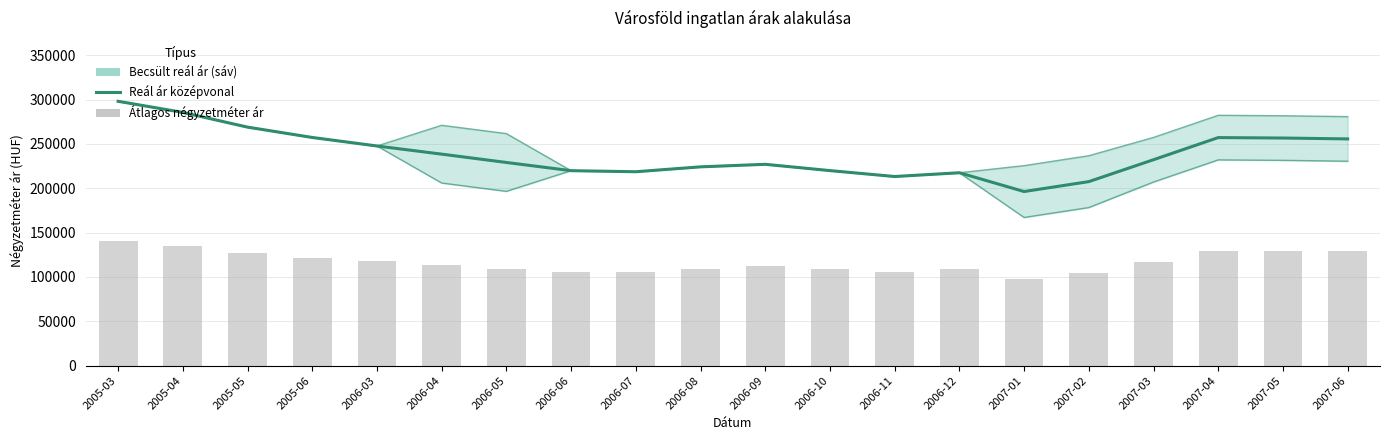

What is the difference between the highest and lowest values at 2006-07?

113329